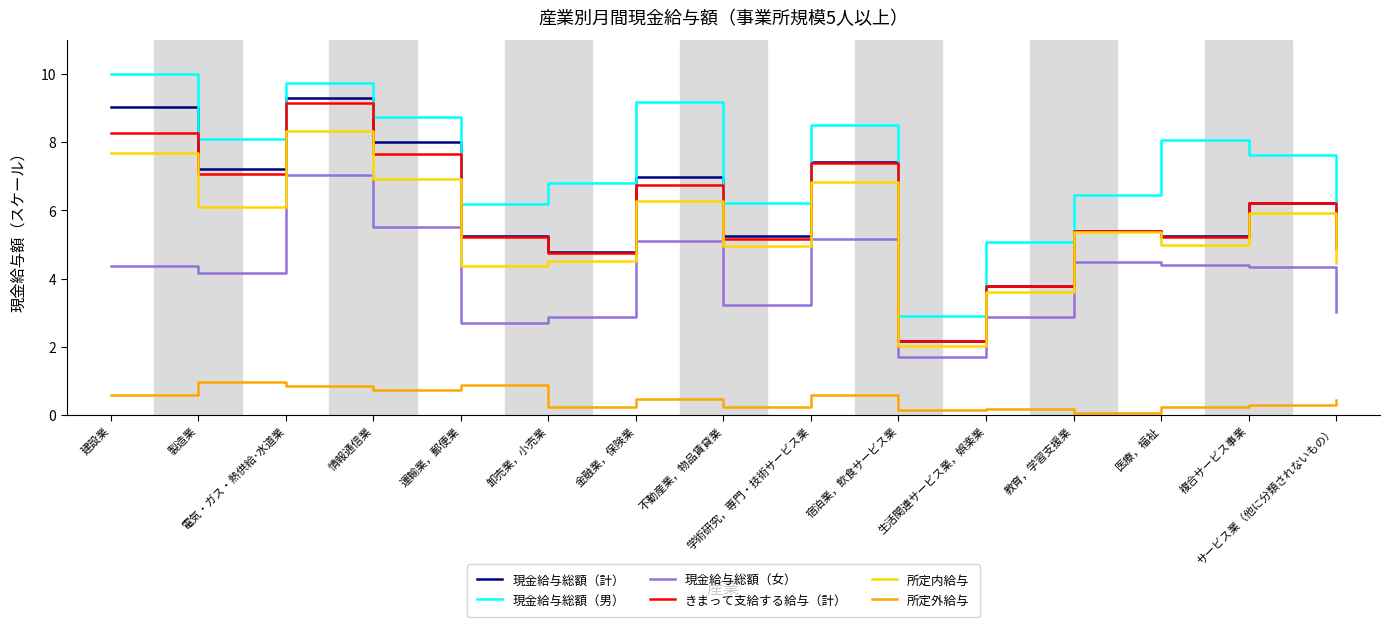

What is the highest value of the 所定内給与 series?

8.3